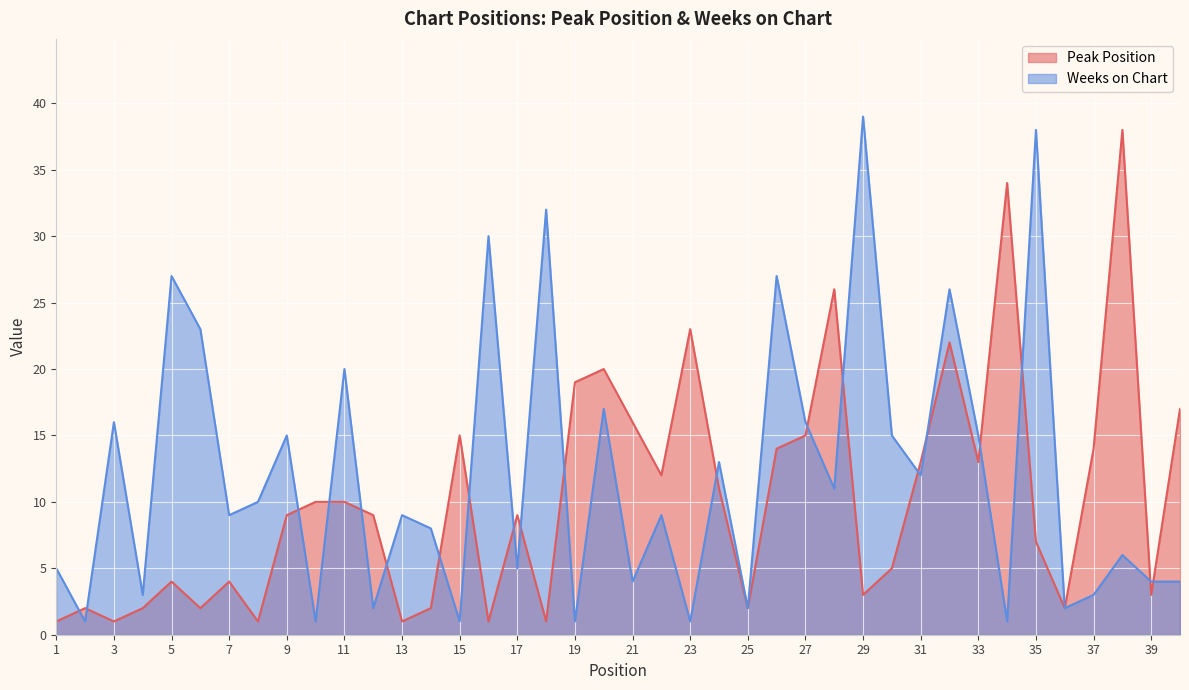

True or false: Weeks on Chart has a value of 42 at 5.

False